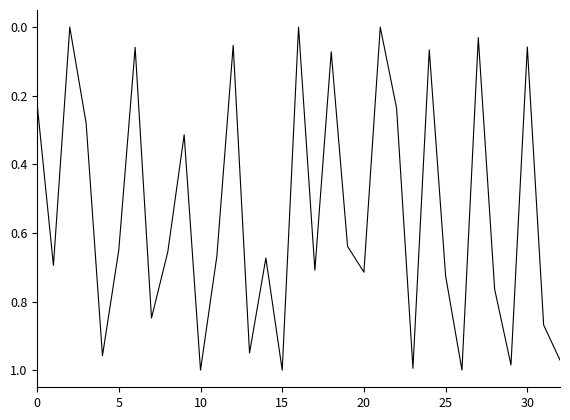

What is the difference between the maximum and minimum values?

1.0